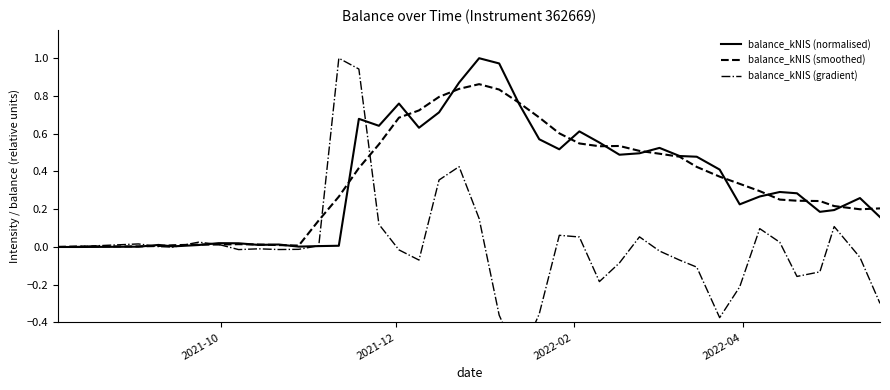

At which label does balance_kNIS (normalised) reach its minimum?

2021-10